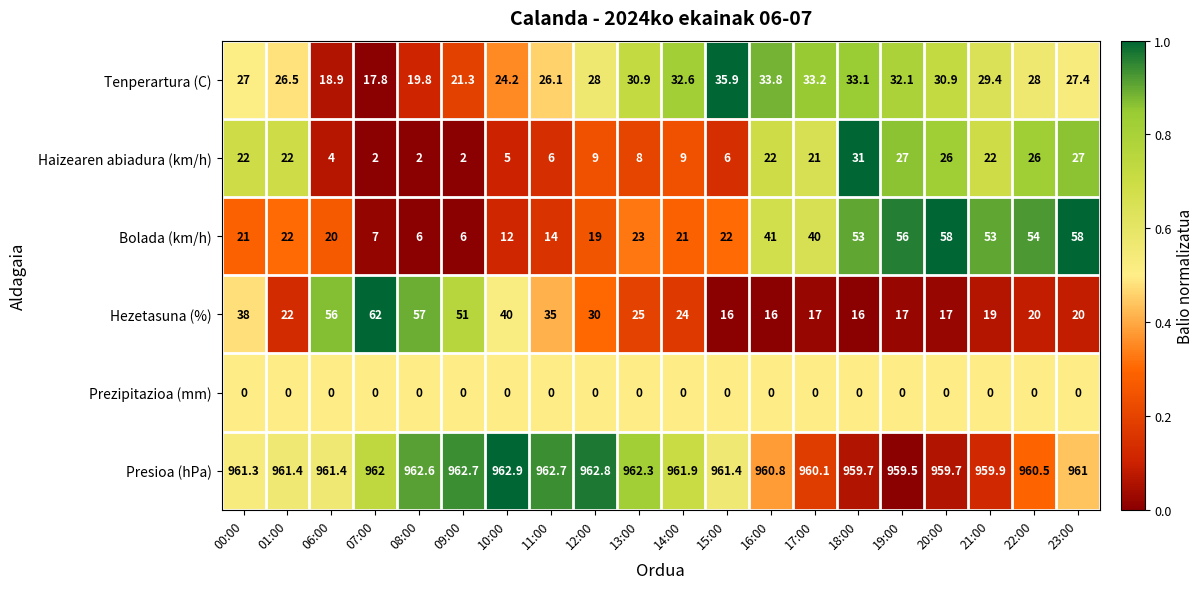

List the series in order of their peak value, lowest first.

Prezipitazioa (mm), Haizearen abiadura (km/h), Tenperartura (C), Bolada (km/h), Hezetasuna (%), Presioa (hPa)